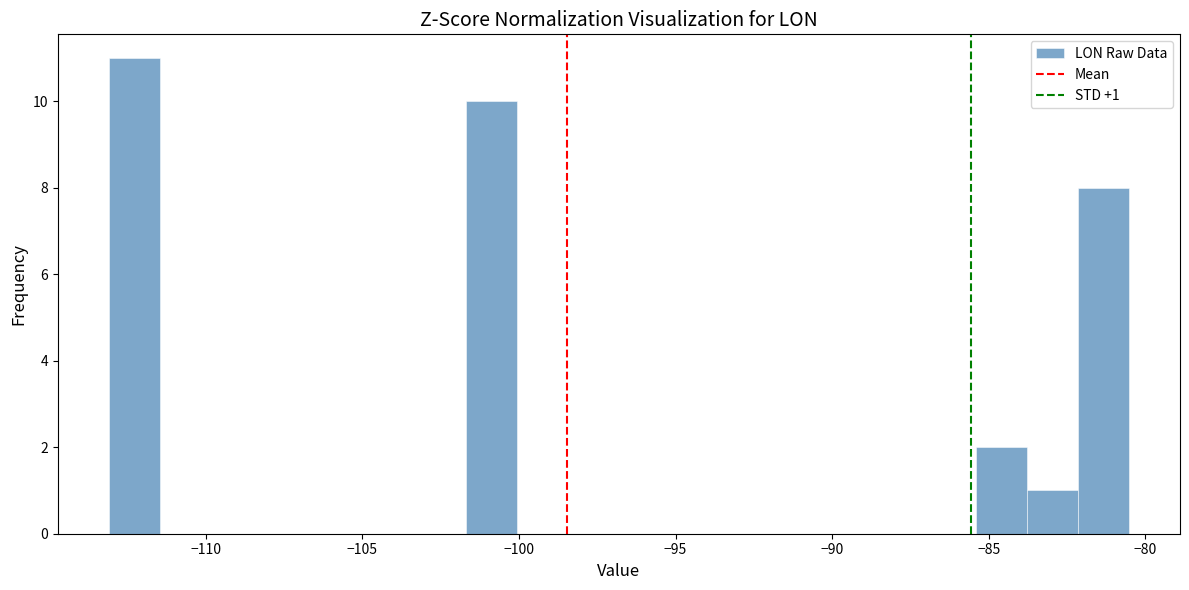

Around what value on the x-axis is the tallest bar? Give the approximate position of its centre, as read against the axis.

-112.5